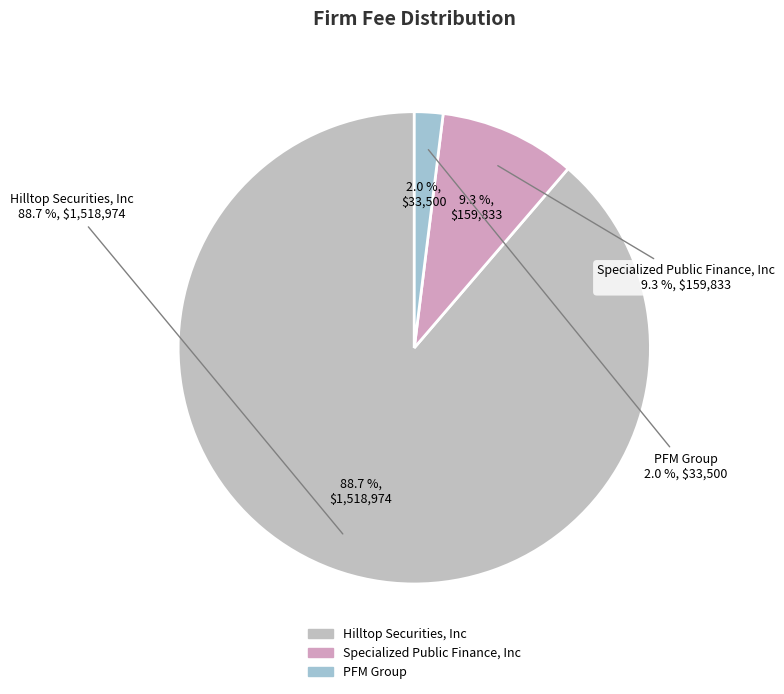

Which has a higher value, Hilltop Securities, Inc or Specialized Public Finance, Inc?

Hilltop Securities, Inc